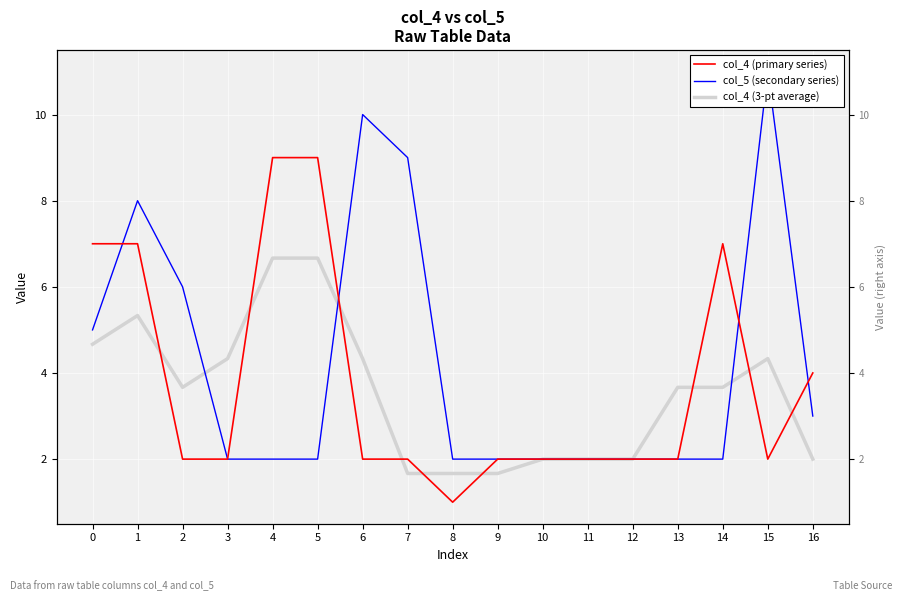

Between which two adjacent categories do col_5 (secondary series) and col_4 (primary series) first intersect?

0 and 1